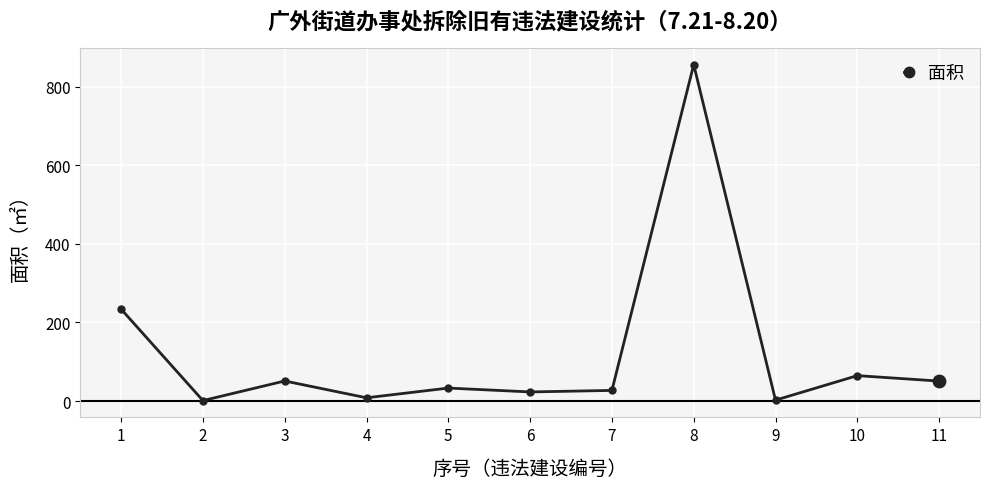

What is the ratio of the value at 6 to the value at 9?

10.1